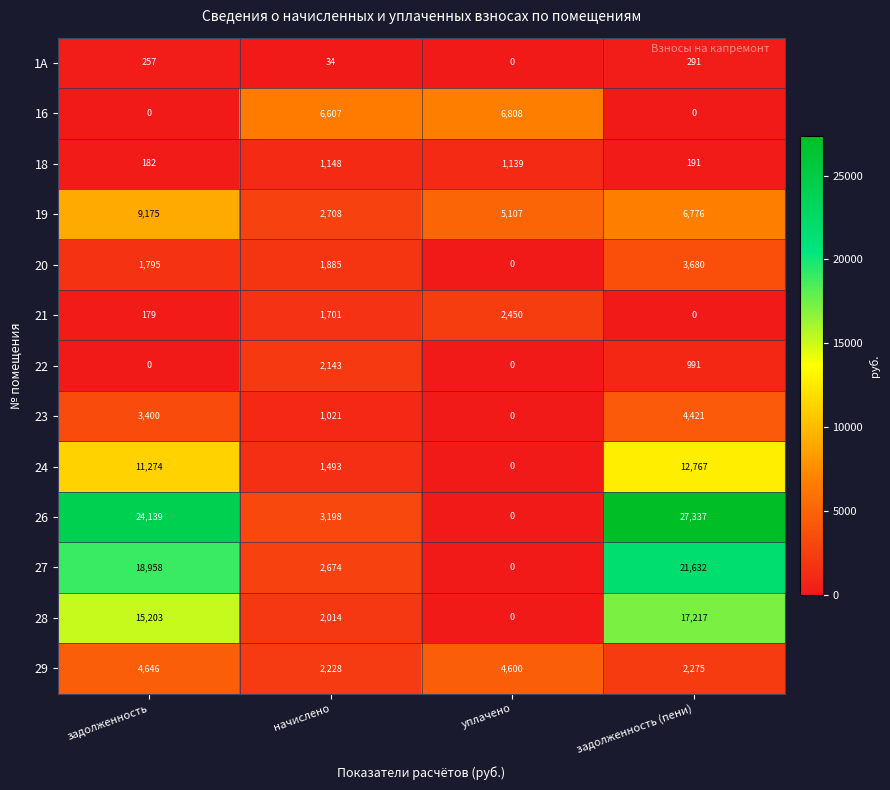

What is the maximum value shown in the chart?

27337